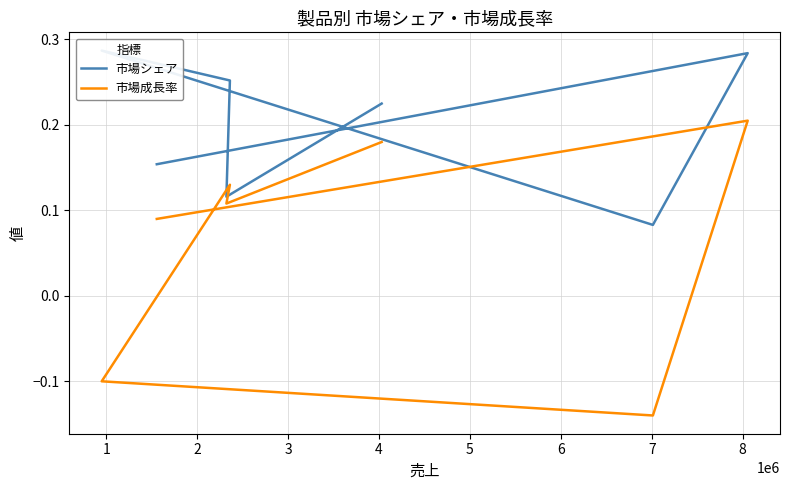

At how many categories does at least one series exceed 0?

7